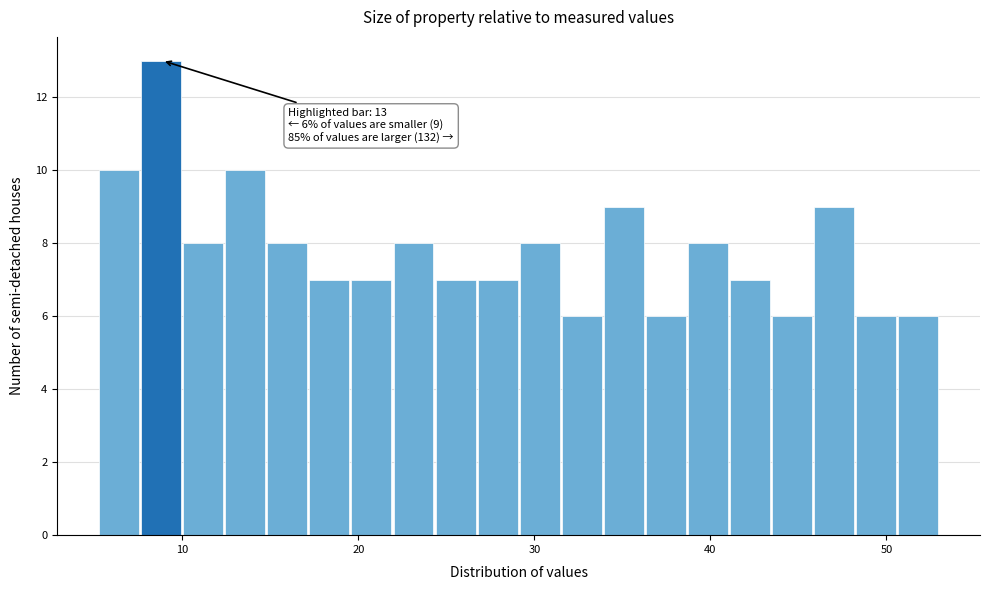

Around what value on the x-axis is the tallest bar? Give the approximate position of its centre, as read against the axis.

9